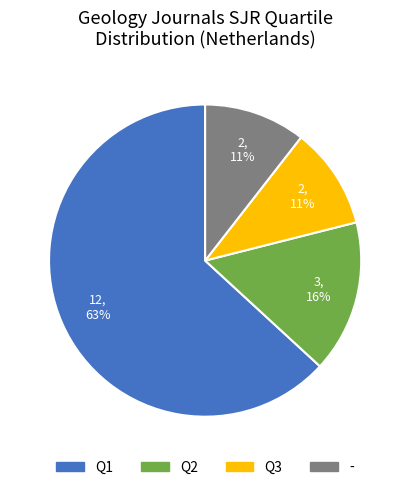

Which category has the biggest portion of the pie?

Q1